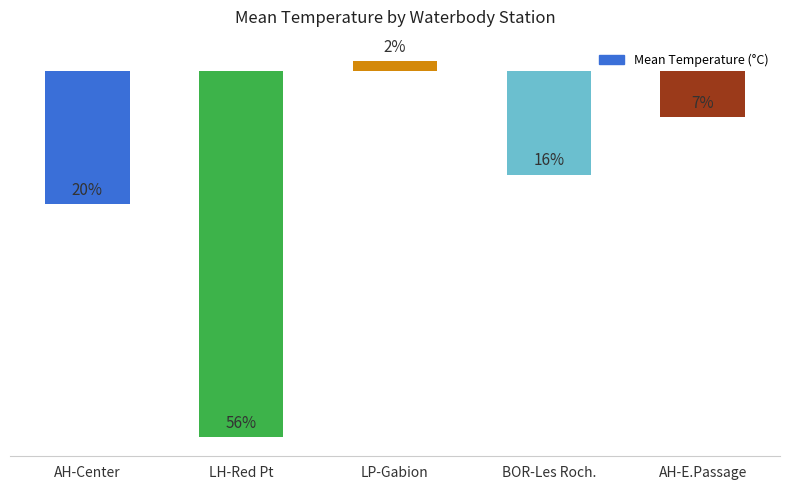

Does the chart contain any negative values?

Yes